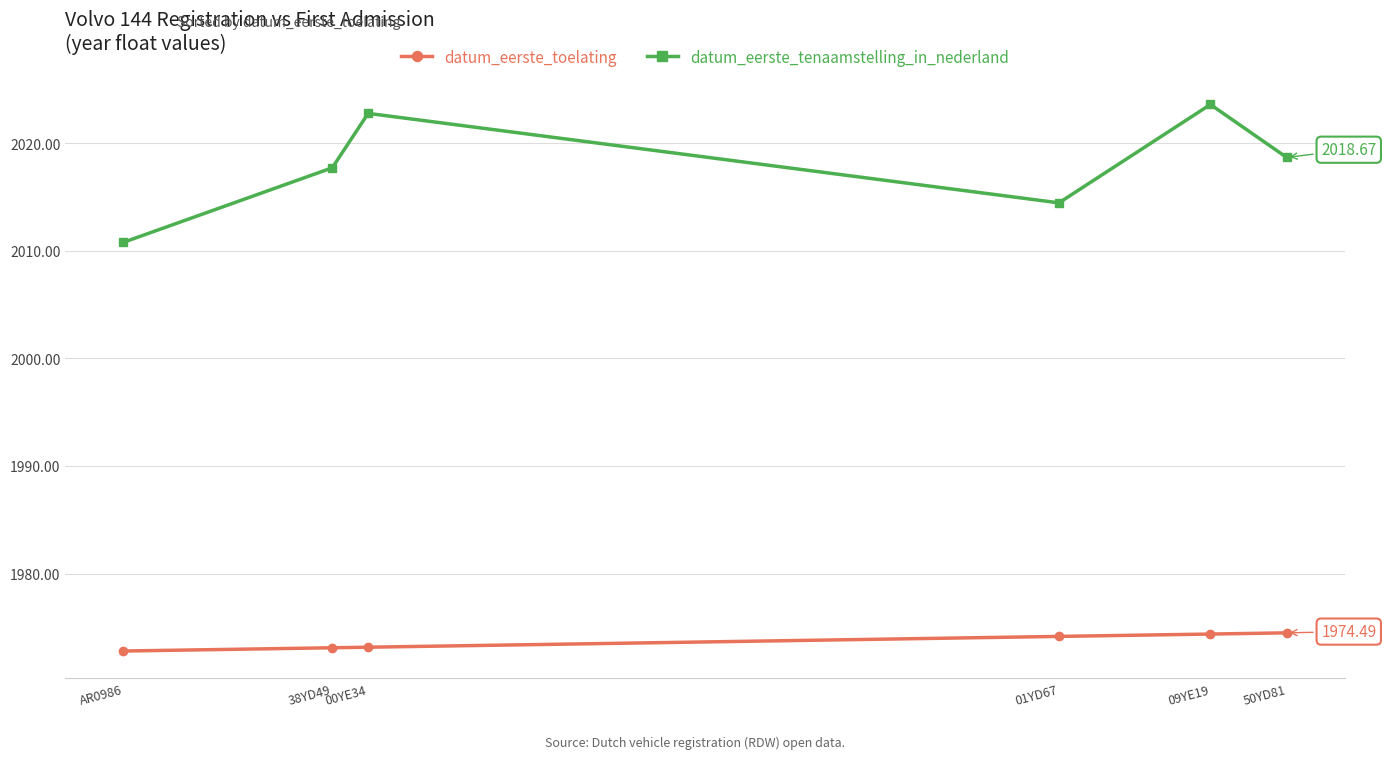

How many lines are shown in the chart?

2